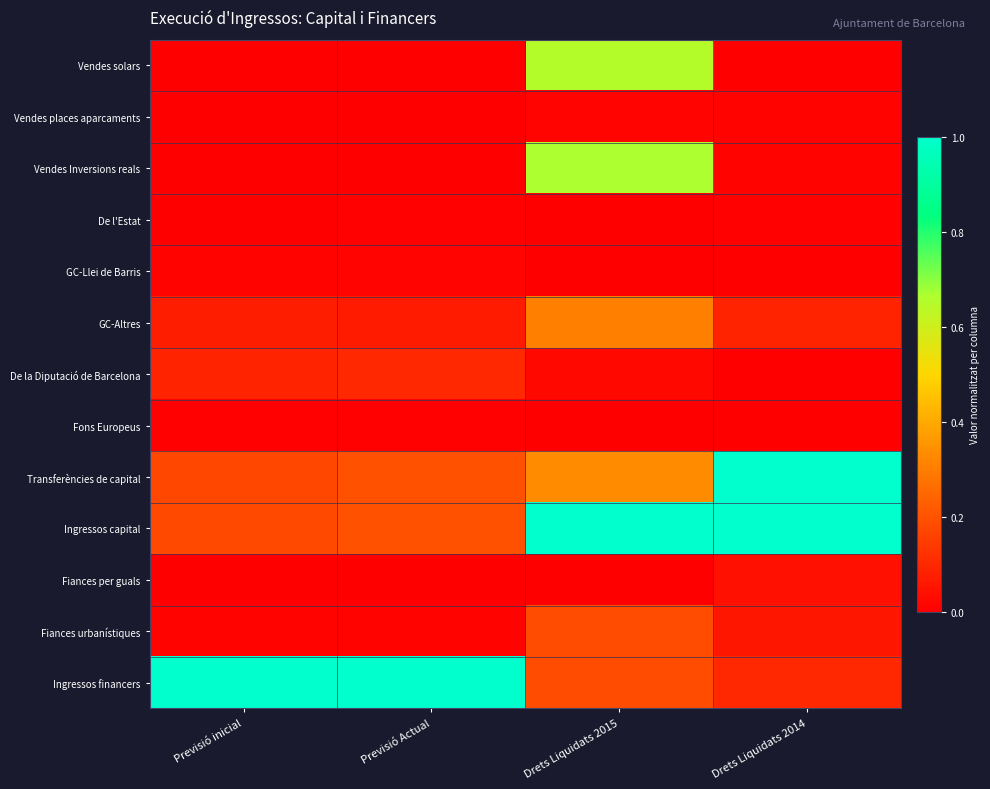

Reading right to left, extract all data points from this chart.

Vendes solars: Drets Liquidats 2014=0.0	Drets Liquidats 2015=0.7	Previsió Actual=0.0	Previsió inicial=0.0
Vendes places aparcaments: Drets Liquidats 2014=0.0	Drets Liquidats 2015=0.0	Previsió Actual=0.0	Previsió inicial=0.0
Vendes Inversions reals: Drets Liquidats 2014=0.0	Drets Liquidats 2015=0.7	Previsió Actual=0.0	Previsió inicial=0.0
De l'Estat: Drets Liquidats 2014=0.0	Drets Liquidats 2015=0.0	Previsió Actual=0.0	Previsió inicial=0.0
GC-Llei de Barris: Drets Liquidats 2014=0.0	Drets Liquidats 2015=0.0	Previsió Actual=0.0	Previsió inicial=0.0
GC-Altres: Drets Liquidats 2014=0.1	Drets Liquidats 2015=0.3	Previsió Actual=0.1	Previsió inicial=0.1
De la Diputació de Barcelona: Drets Liquidats 2014=0.0	Drets Liquidats 2015=0.0	Previsió Actual=0.1	Previsió inicial=0.1
Fons Europeus: Drets Liquidats 2014=0.0	Drets Liquidats 2015=0.0	Previsió Actual=0.0	Previsió inicial=0.0
Transferències de capital: Drets Liquidats 2014=1.0	Drets Liquidats 2015=0.3	Previsió Actual=0.2	Previsió inicial=0.2
Ingressos capital: Drets Liquidats 2014=1.0	Drets Liquidats 2015=1.0	Previsió Actual=0.2	Previsió inicial=0.2
Fiances per guals: Drets Liquidats 2014=0.0	Drets Liquidats 2015=0.0	Previsió Actual=0.0	Previsió inicial=0.0
Fiances urbanístiques: Drets Liquidats 2014=0.1	Drets Liquidats 2015=0.2	Previsió Actual=0.0	Previsió inicial=0.0
Ingressos financers: Drets Liquidats 2014=0.1	Drets Liquidats 2015=0.2	Previsió Actual=1.0	Previsió inicial=1.0